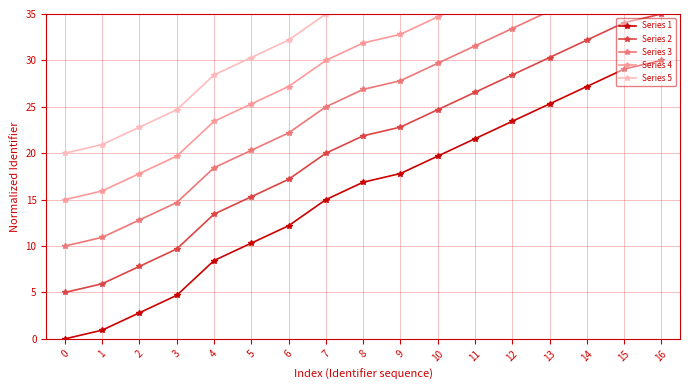

At 6, list the series in order from largest to smallest.

Series 5, Series 4, Series 3, Series 2, Series 1